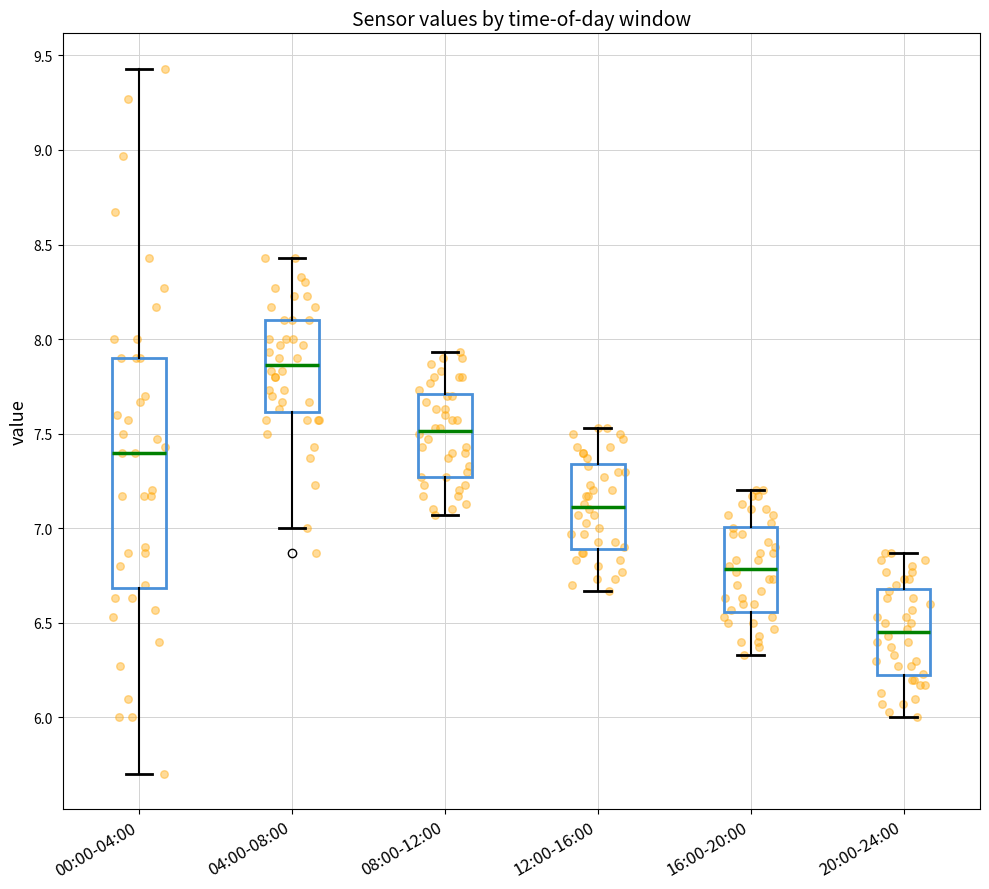

Reading left to right, transcribe this box plot: for each box, give where its median line is, the range the box spans, and where its two whiskers end, as read against the y-axis. The values are not printed on the chart, so give them approximately, as read against the axis.

00:00-04:00: median 7.40, box 6.70 to 7.90, whiskers 5.70 to 9.45
04:00-08:00: median 7.85, box 7.60 to 8.10, whiskers 7.00 to 8.45
08:00-12:00: median 7.50, box 7.25 to 7.70, whiskers 7.05 to 7.95
12:00-16:00: median 7.10, box 6.90 to 7.35, whiskers 6.65 to 7.55
16:00-20:00: median 6.80, box 6.55 to 7.00, whiskers 6.35 to 7.20
20:00-24:00: median 6.45, box 6.20 to 6.70, whiskers 6.00 to 6.85